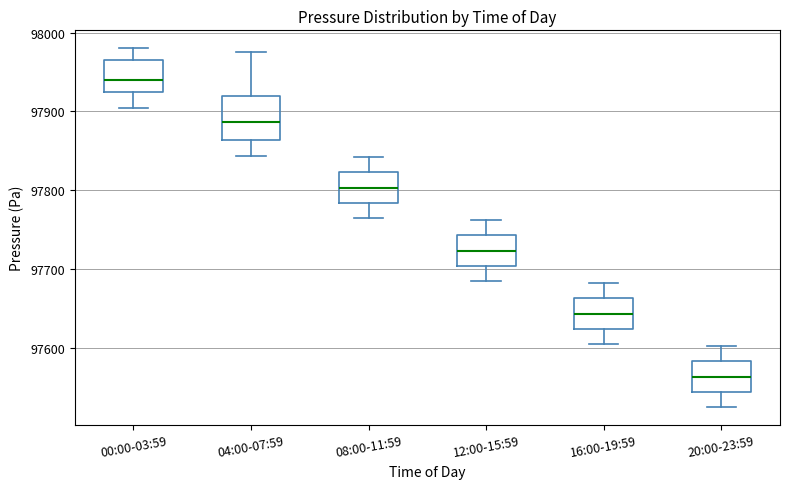

Comparing the boxes themselves (not the whiskers), which one is the tallest?

04:00-07:59